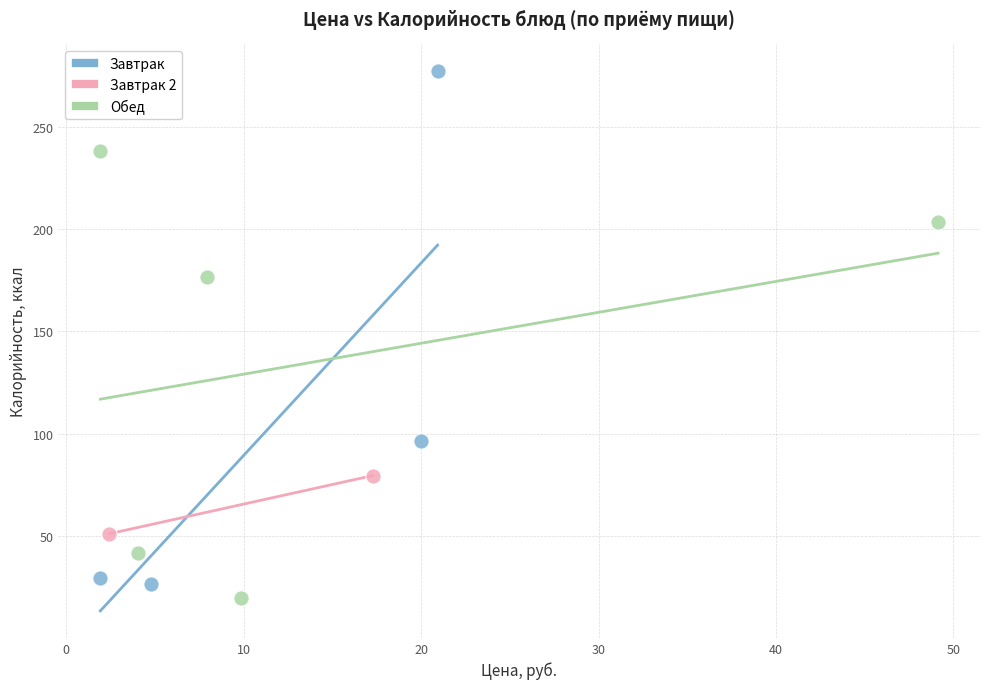

Which series contains the lowest Y value?

Обед